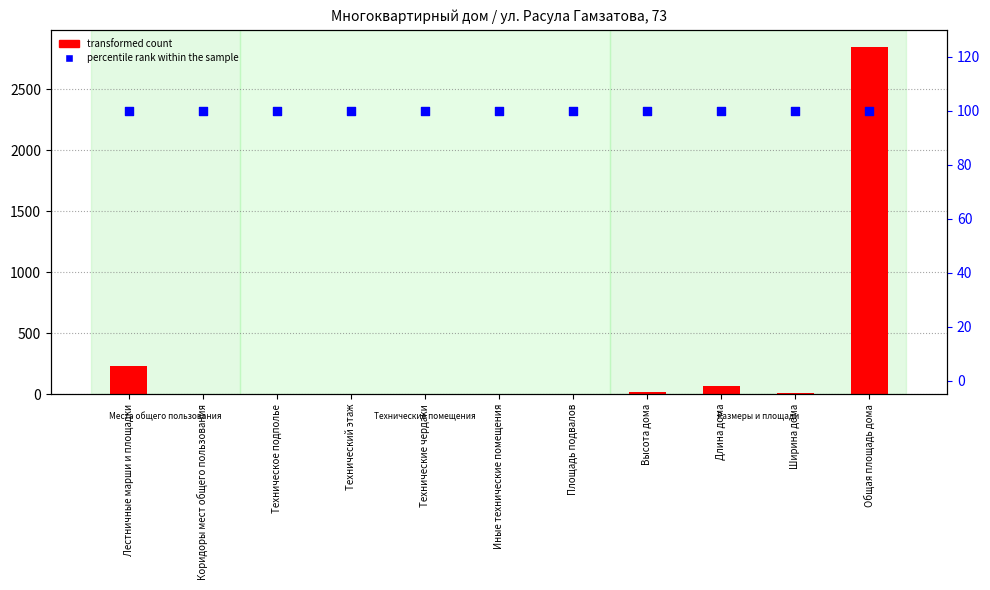

Which series contains the lowest Y value?

transformed count